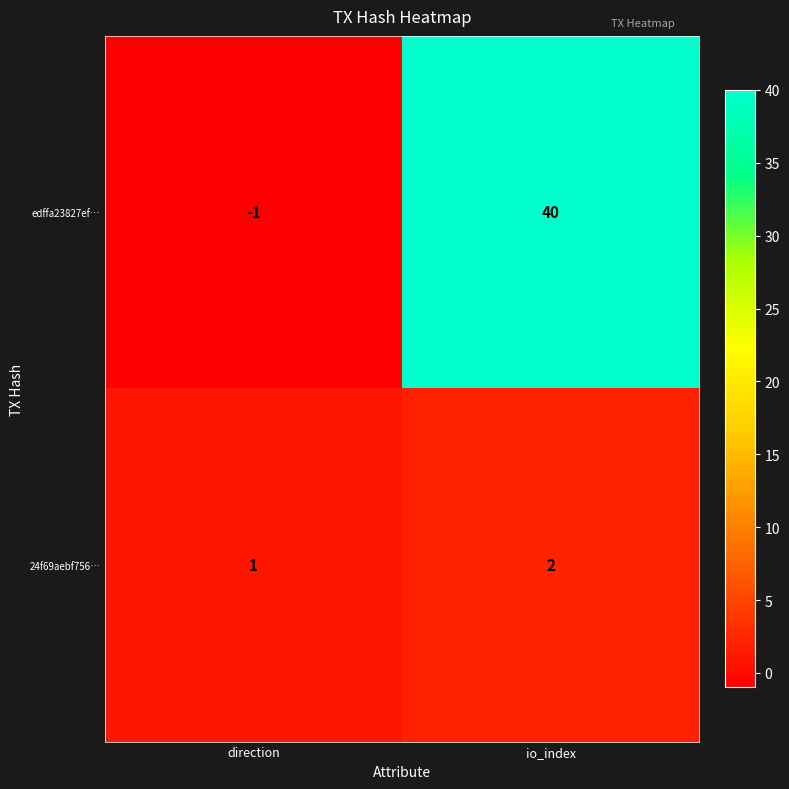

True or false: 24f69aebf756… has a value of 2 at io_index.

True